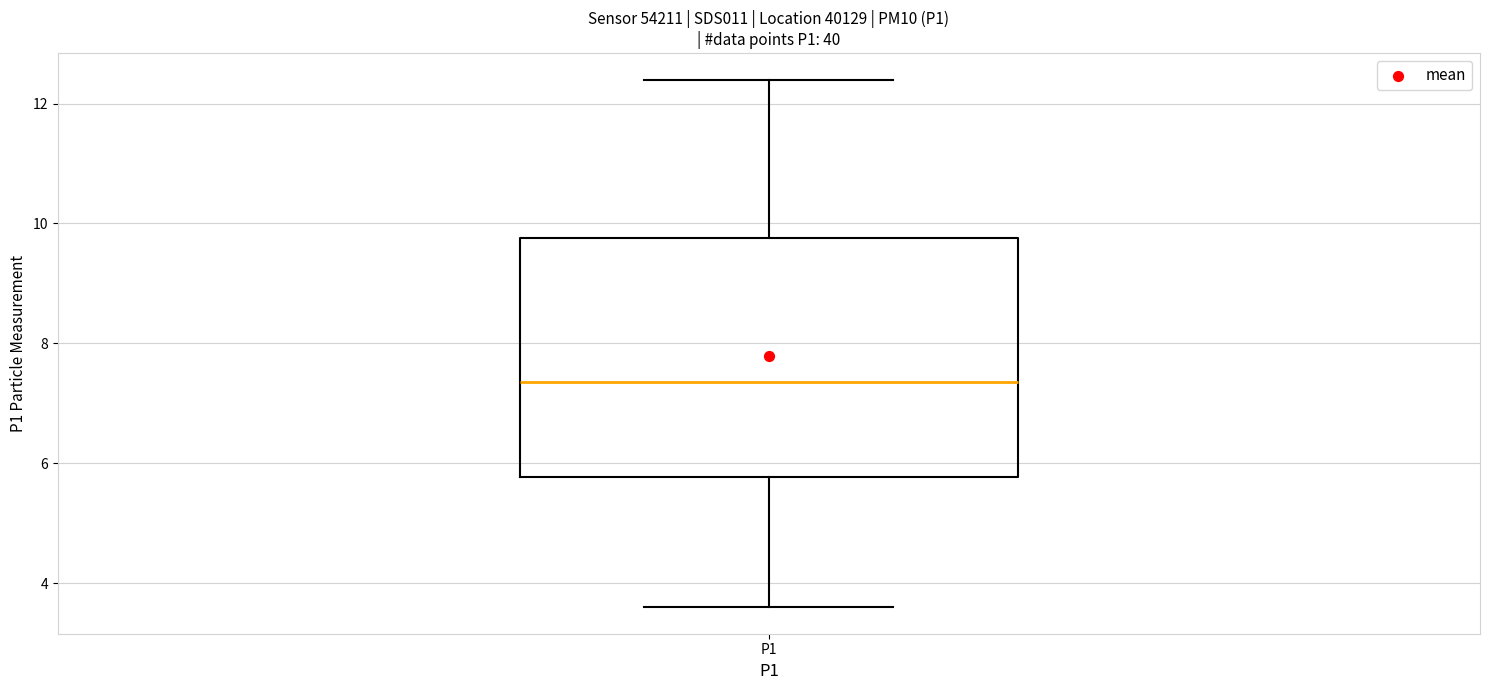

Transcribe this box plot: give where the median line is, the range the box spans, and where the two whiskers end, as read against the y-axis. The values are not printed on the chart, so give them approximately, as read against the axis.

median 7.4, box 5.8 to 9.8, whiskers 3.6 to 12.4